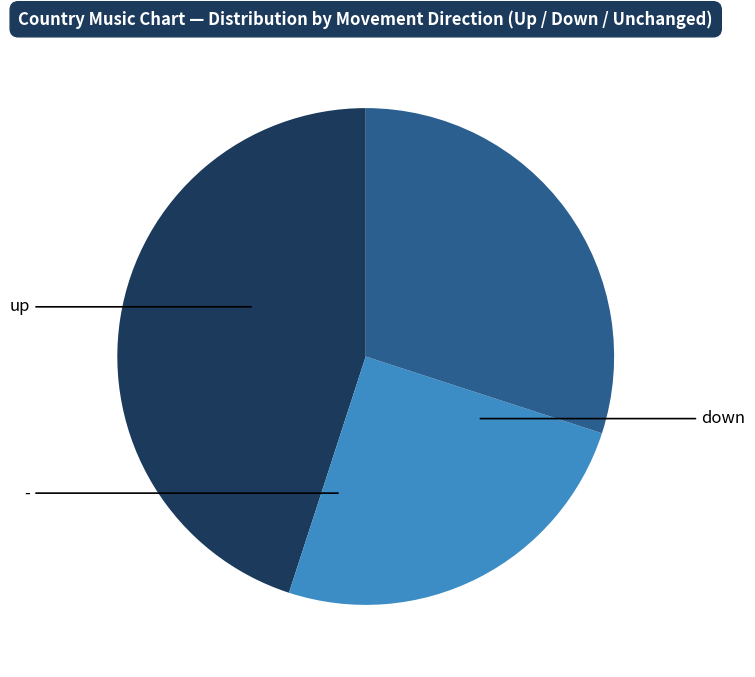

What is the smallest slice in the pie chart?

-